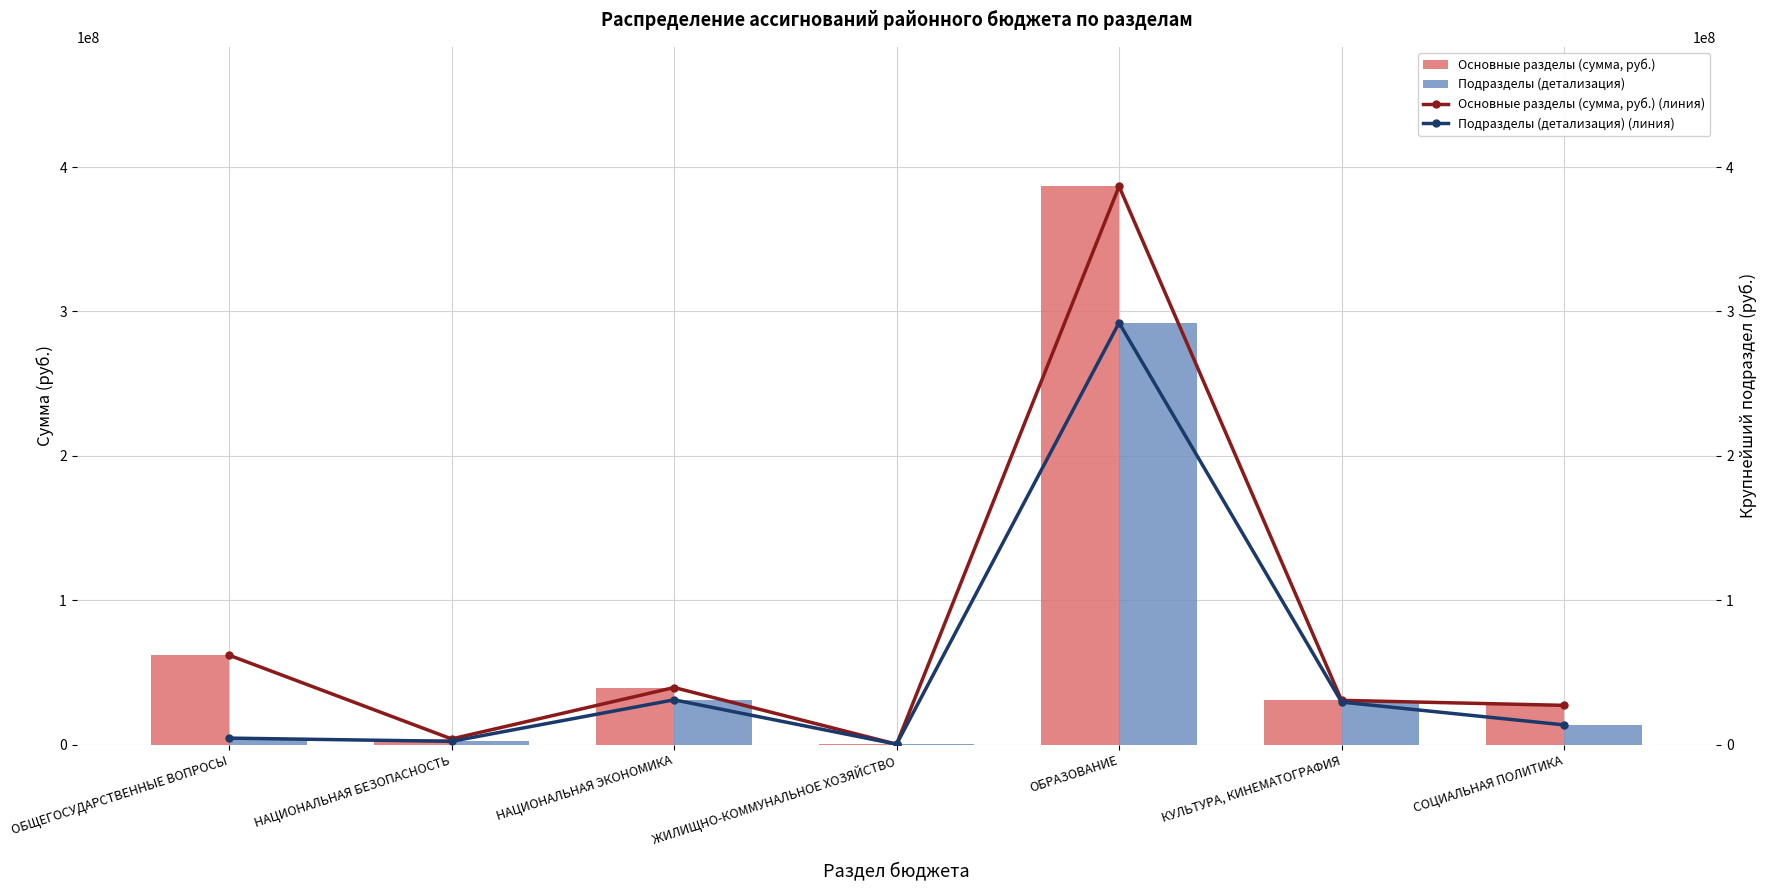

What is the difference between the Подразделы (детализация) values at НАЦИОНАЛЬНАЯ ЭКОНОМИКА and КУЛЬТУРА, КИНЕМАТОГРАФИЯ?

1570628